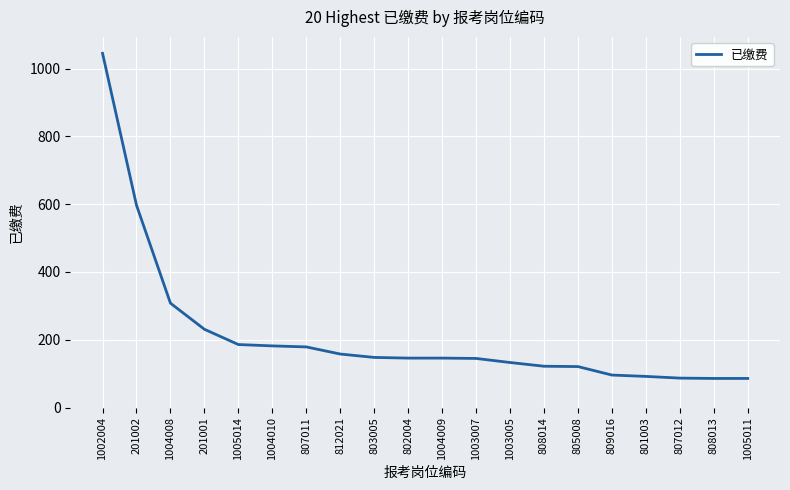

How many series are shown in this chart?

1